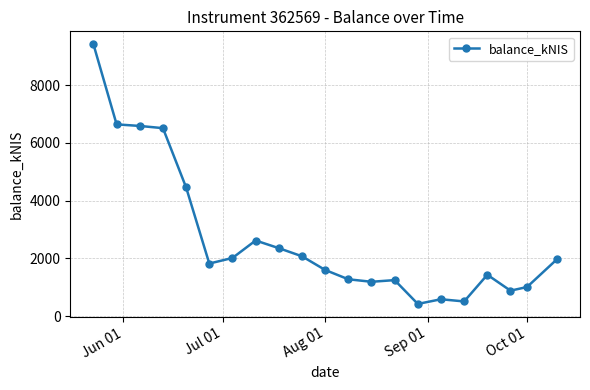

What is the minimum value shown in the chart?

421.3